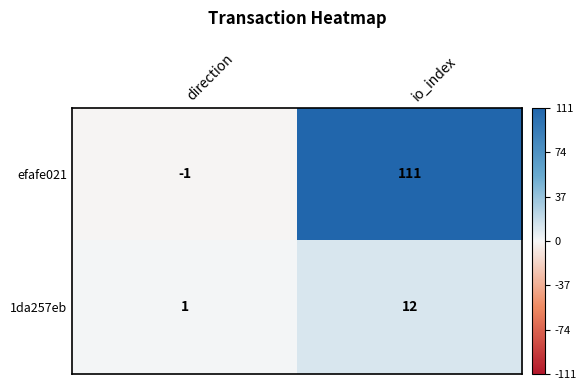

At how many categories does at least one series exceed 106?

1